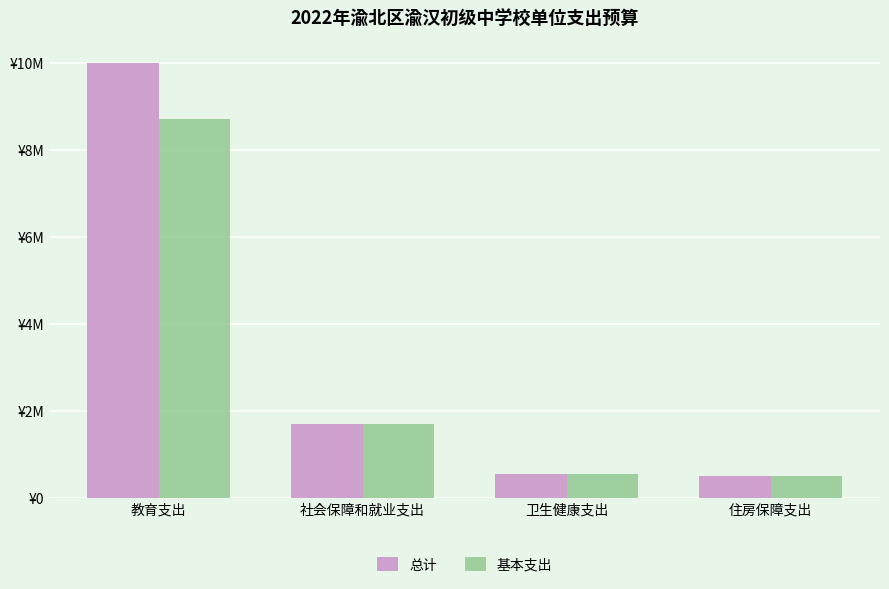

Rank the series by their average value, from lowest to highest.

基本支出, 总计